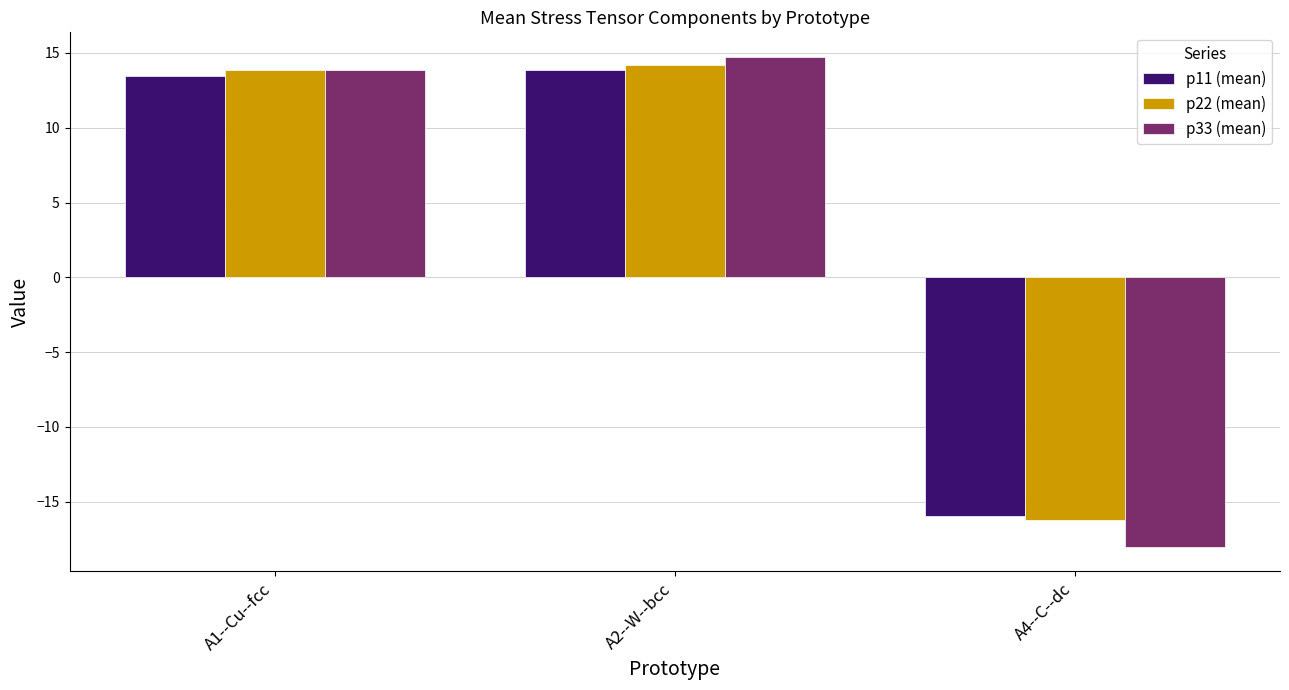

What is the total value across all series at A2--W--bcc?

42.8